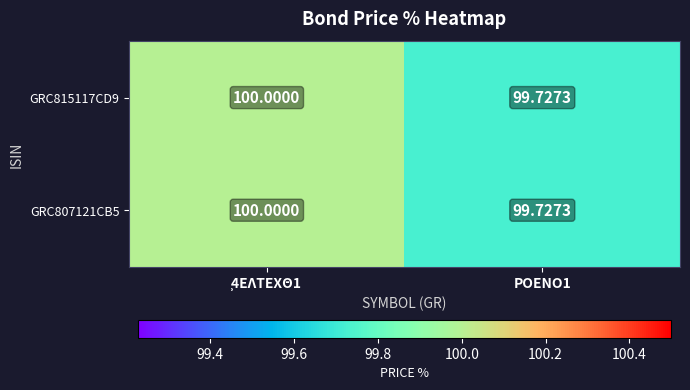

Which series has the largest total across all categories?

GRC815117CD9